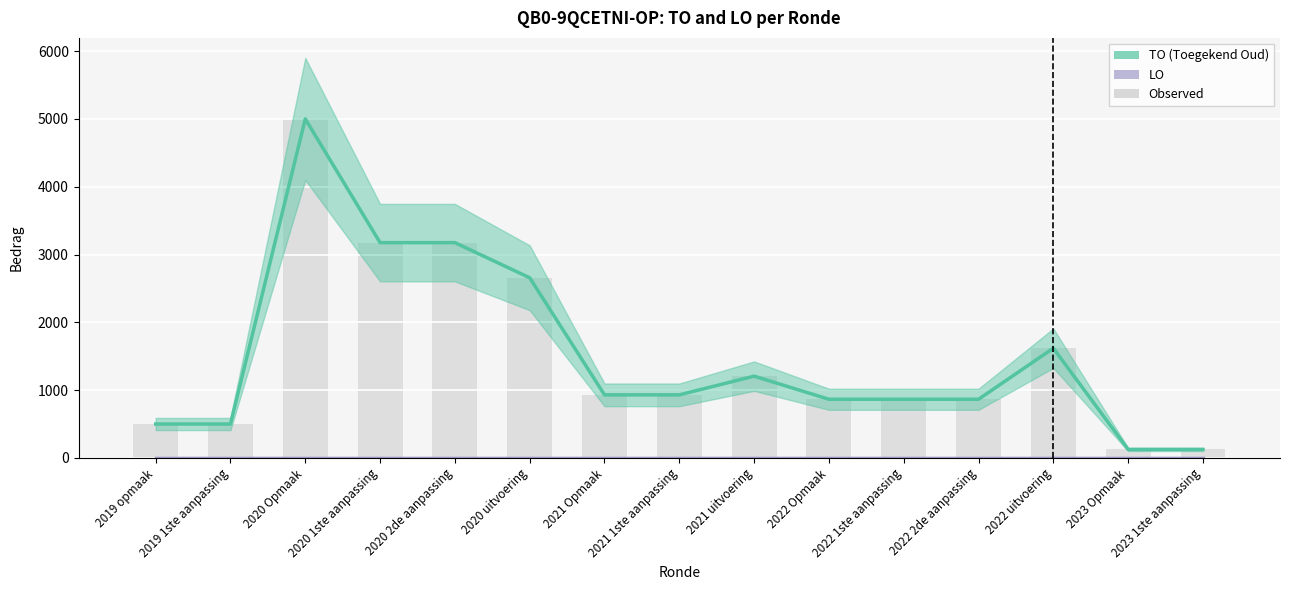

Rank the categories by value from lowest to highest.

2023 Opmaak, 2023 1ste aanpassing, 2019 opmaak, 2019 1ste aanpassing, 2022 Opmaak, 2022 1ste aanpassing, 2022 2de aanpassing, 2021 Opmaak, 2021 1ste aanpassing, 2021 uitvoering, 2022 uitvoering, 2020 uitvoering, 2020 1ste aanpassing, 2020 2de aanpassing, 2020 Opmaak